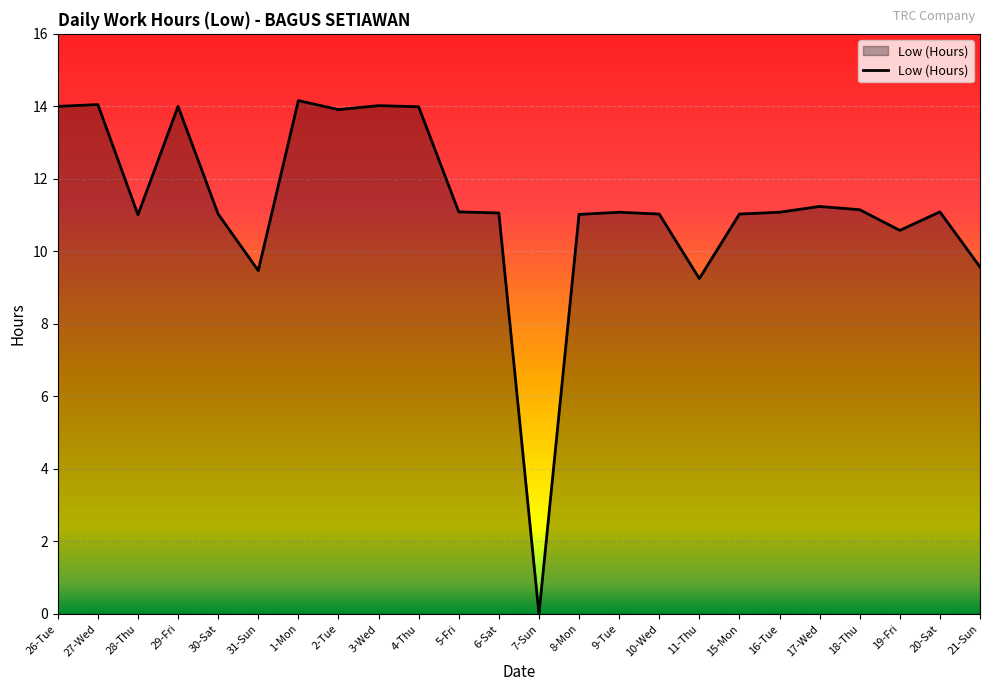

Does the chart display data point markers on the line(s)?

No